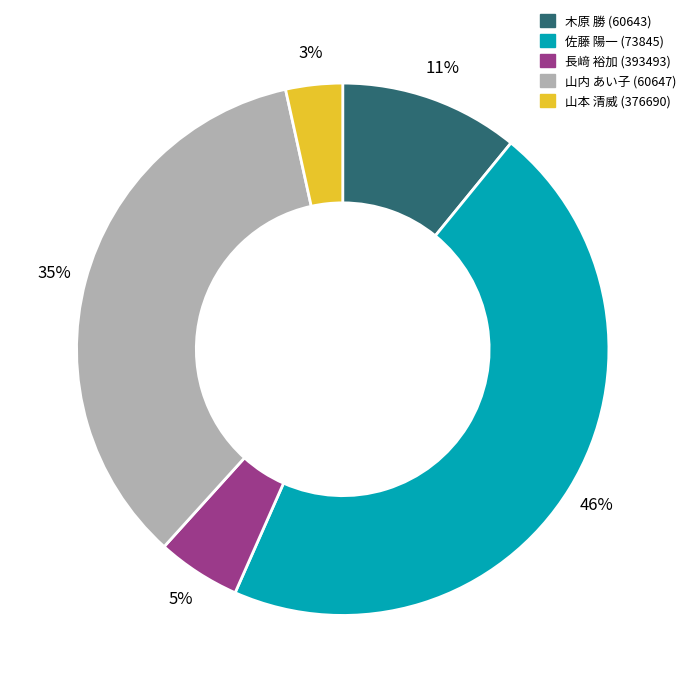

Which slice is the smallest?

山本 清威 (376690)